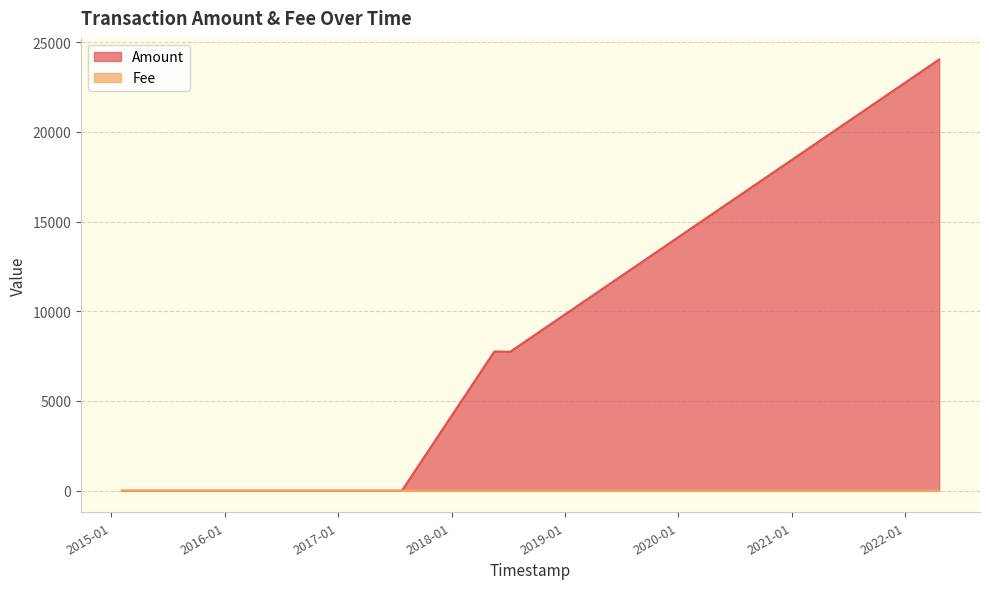

True or false: Fee has more than 2 interior local peaks.

False